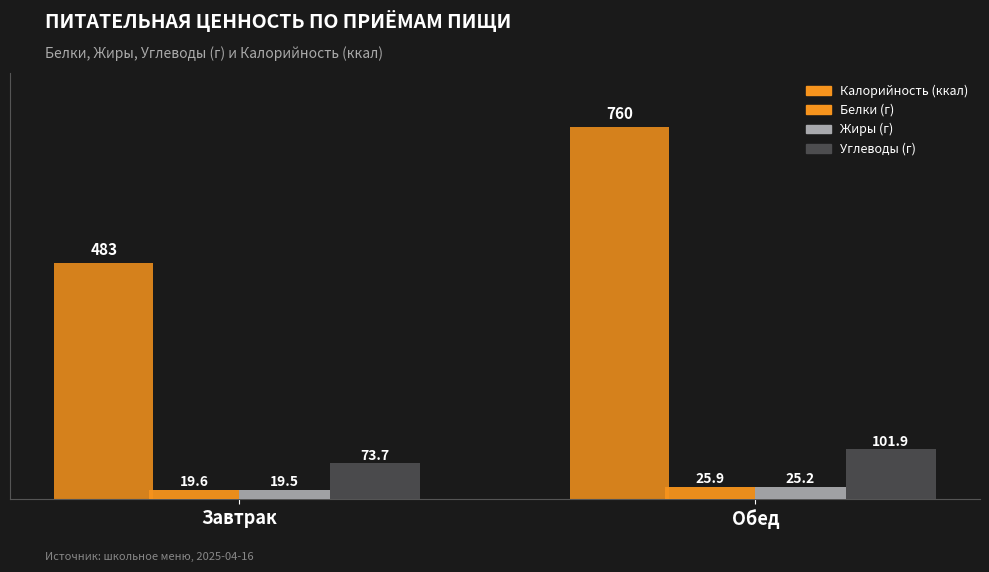

Which series has the widest spread of values?

Калорийность